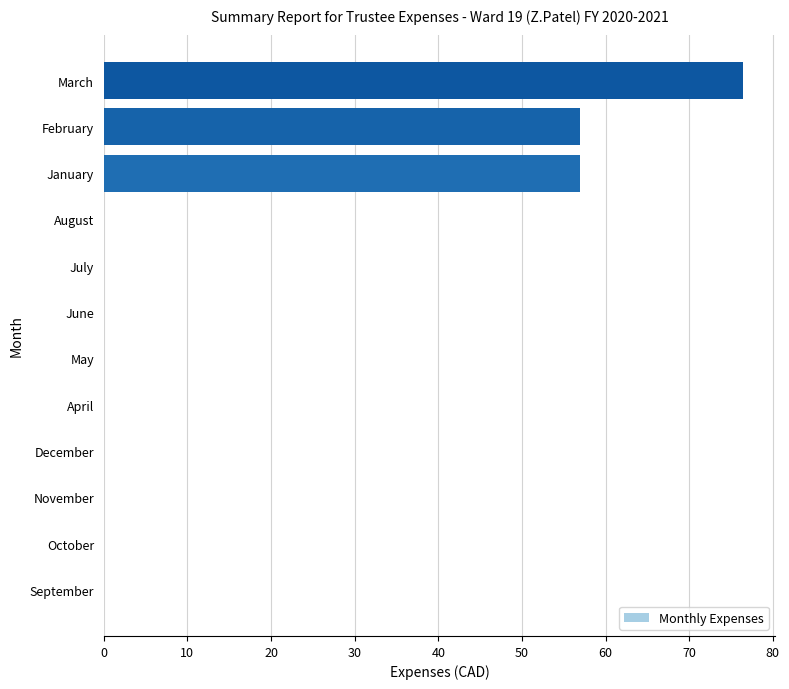

At which category does the chart reach its peak across all series?

March